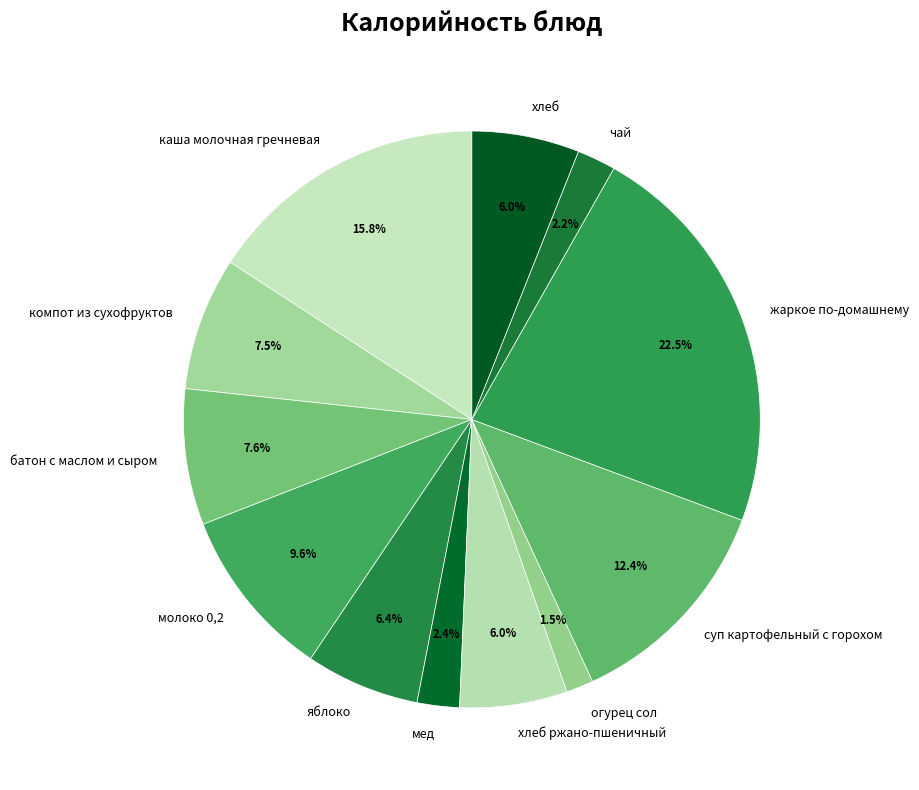

To the nearest percent, what is the difference between the largest and smallest slice percentages?

21%